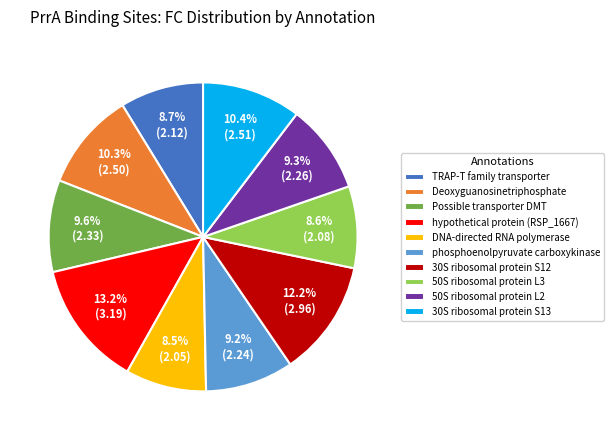

What percentage is the 50S ribosomal protein L3 slice, to the nearest percent?

9%